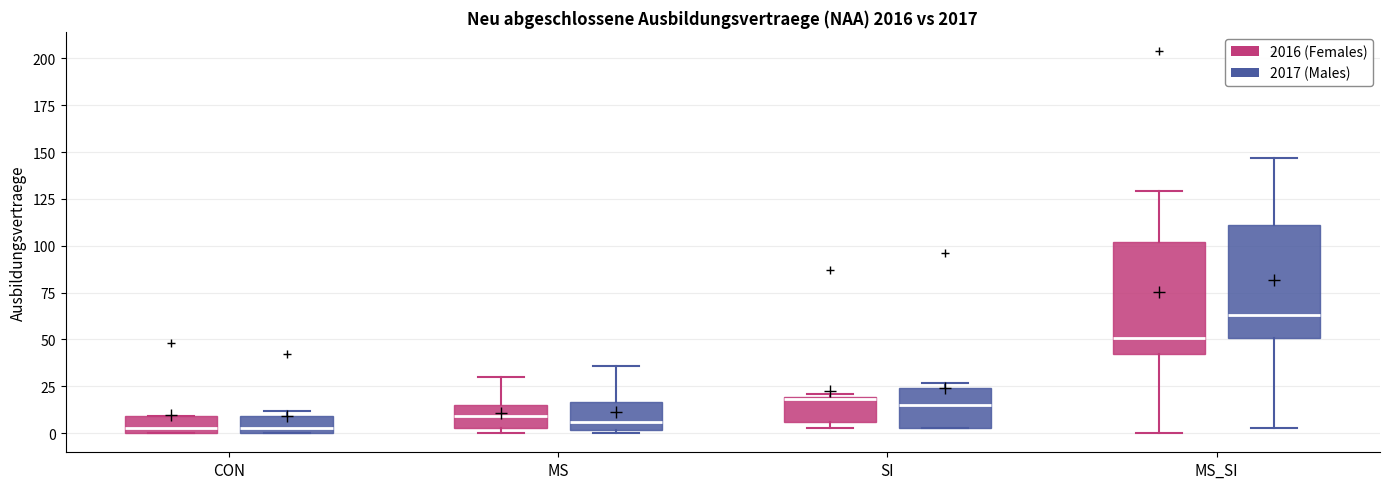

Reading left to right, read every box against the y-axis: the position of its median line, the range the box covers, and the ends of its whiskers. The values are not printed on the chart, so give them approximately, as read against the axis.

CON (2016 (Females)): median 5, box 0 to 10, whiskers 0 to 10
CON (2017 (Males)): median 5, box 0 to 10, whiskers 0 to 10 (just above the box's upper edge)
MS (2016 (Females)): median 10, box 5 to 15, whiskers 0 to 30
MS (2017 (Males)): median 5, box 0 to 15, whiskers 0 to 35
SI (2016 (Females)): median 20, box 5 to 20, whiskers 5 (just below the box's lower edge) to 20
SI (2017 (Males)): median 15, box 5 to 25, whiskers 5 to 25 (just above the box's upper edge)
MS_SI (2016 (Females)): median 50, box 40 to 100, whiskers 0 to 130
MS_SI (2017 (Males)): median 65, box 50 to 110, whiskers 5 to 145